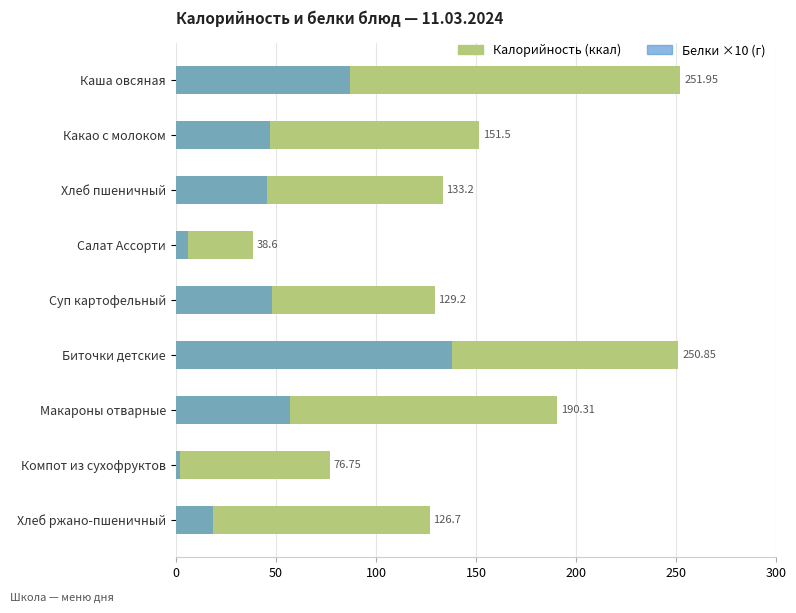

Which series has the largest total across all categories?

Калорийность (ккал)